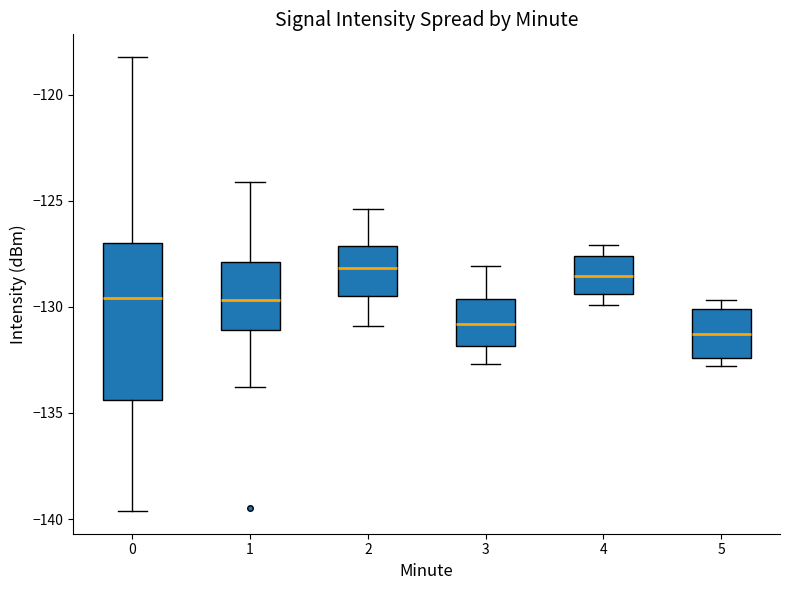

Which box's median line is the lowest?

5